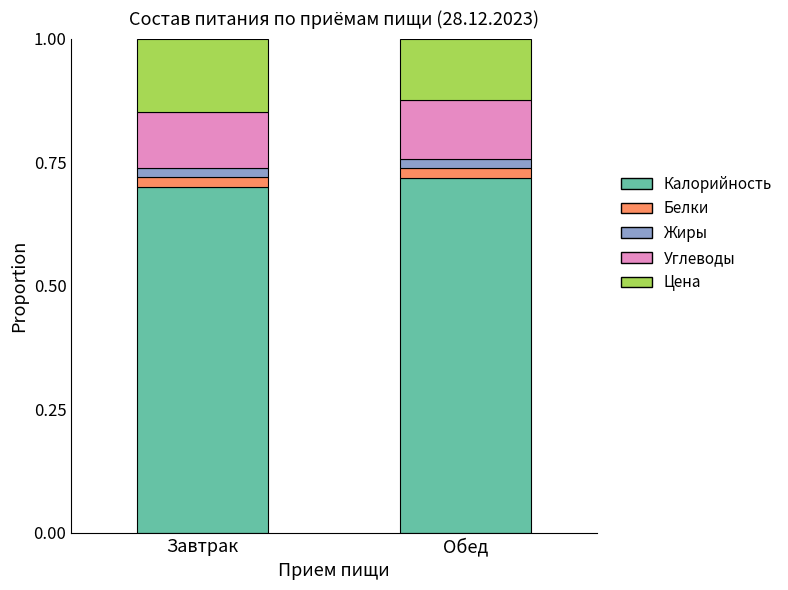

What is the total value across all series at Обед?

1.0